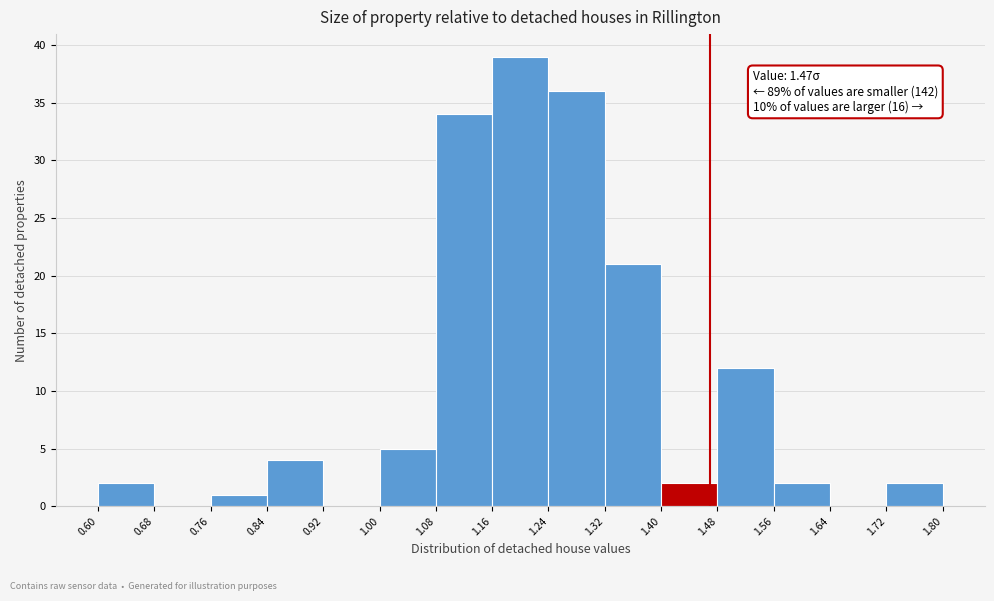

Which range on the x-axis has the tallest bar?

1.16 to 1.24